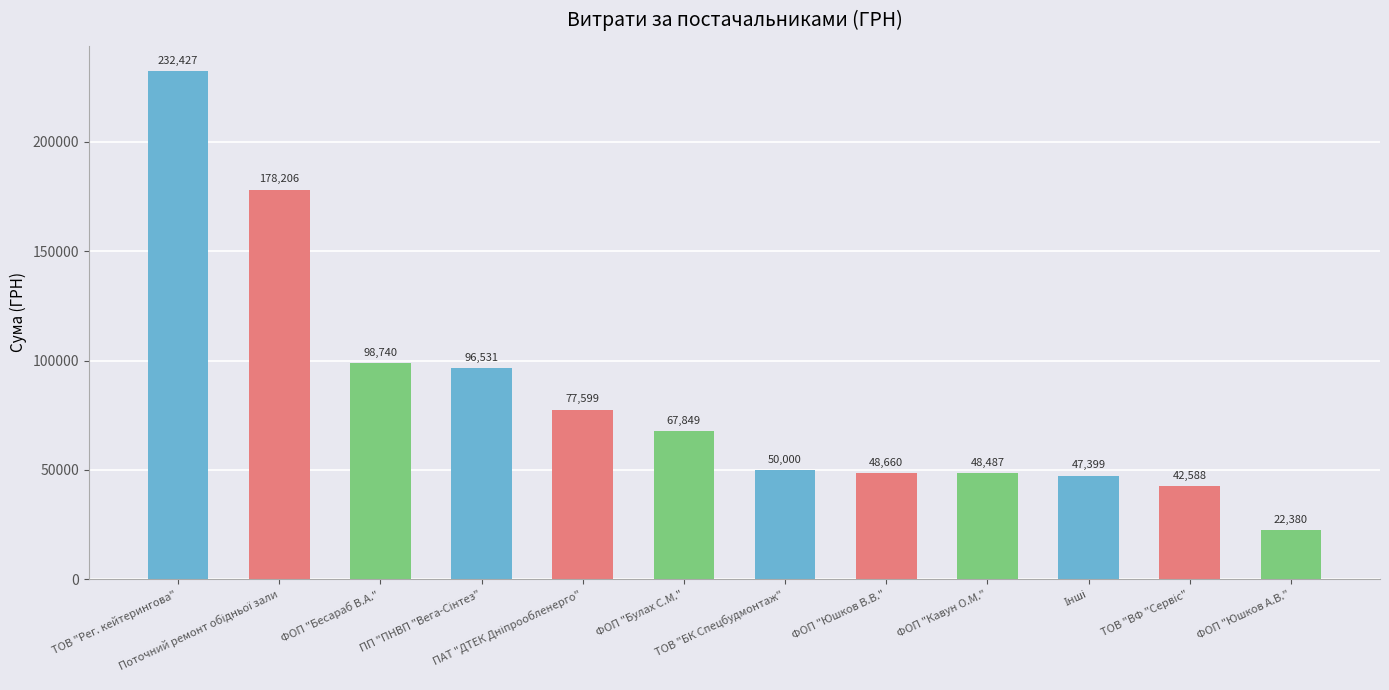

What is the difference between the second highest and minimum values?

155826.0